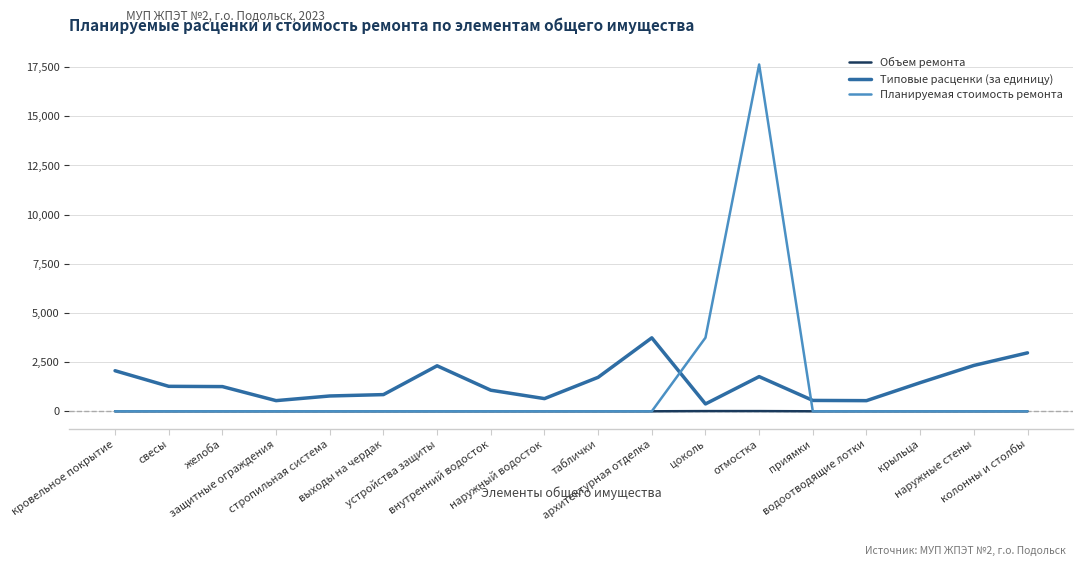

How many lines are shown in the chart?

3